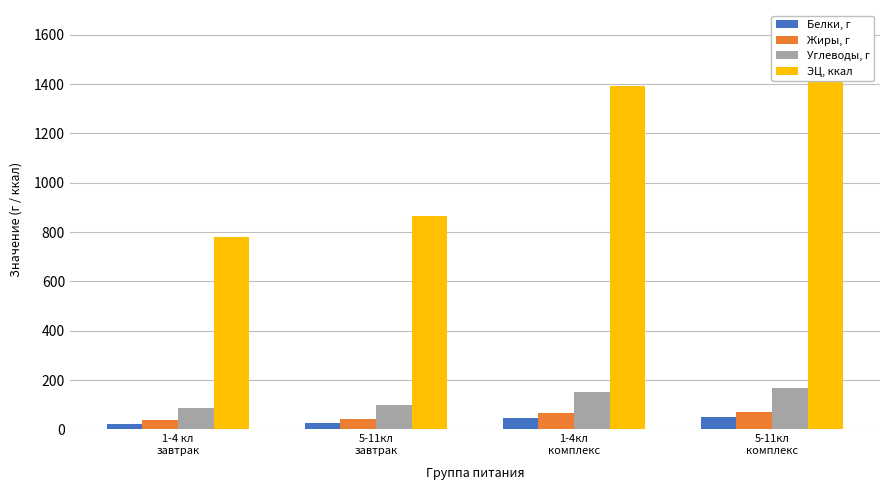

The Белки, г series shows 14.1 at 5-11кл
комплекс. True or false?

False